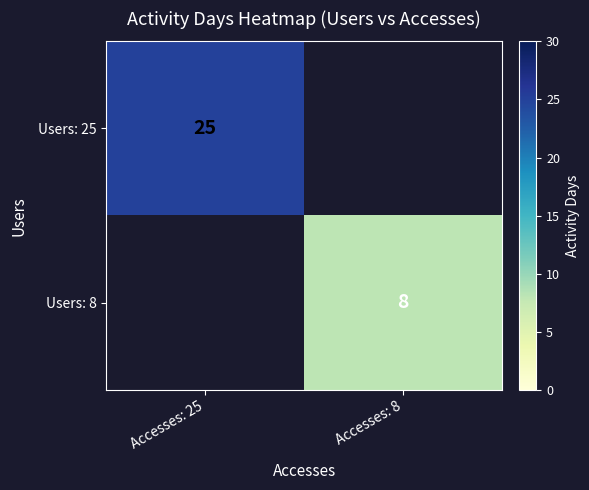

Is the value of Users: 8 at Accesses: 8 greater than the value of Users: 25 at Accesses: 25?

No